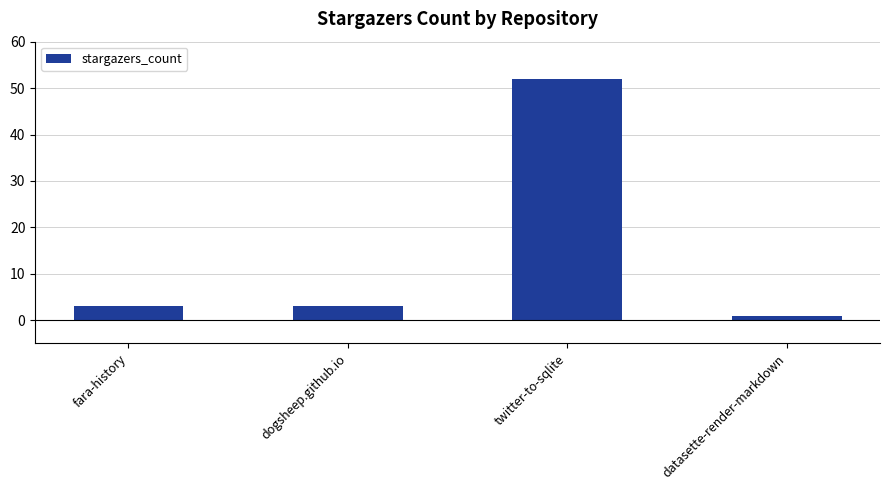

Does the chart contain stacked bars?

No